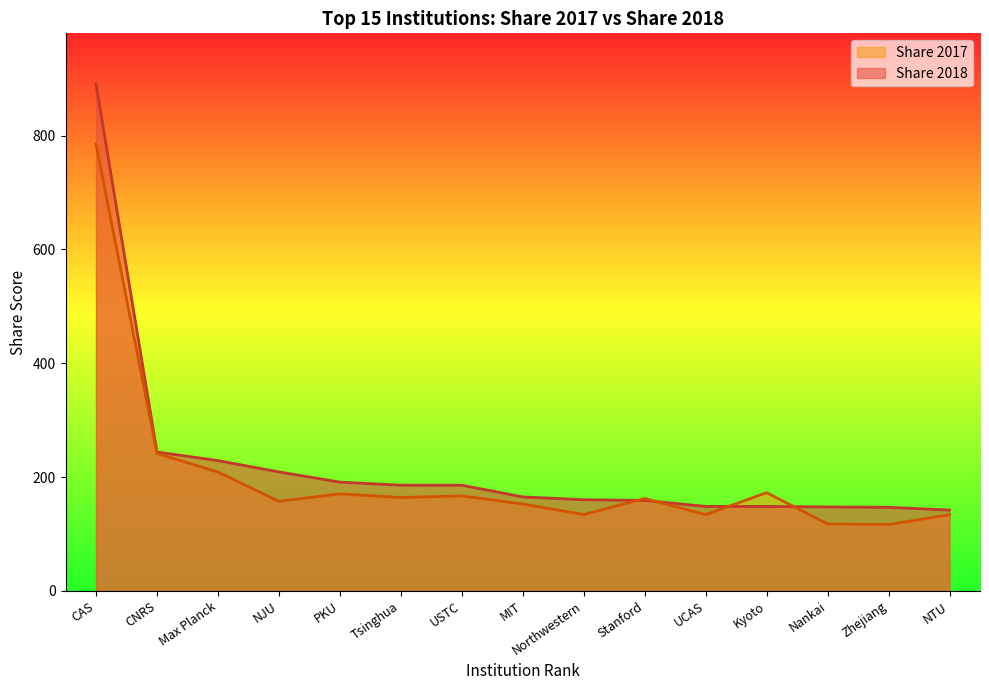

Does the chart display data point markers on the line(s)?

No